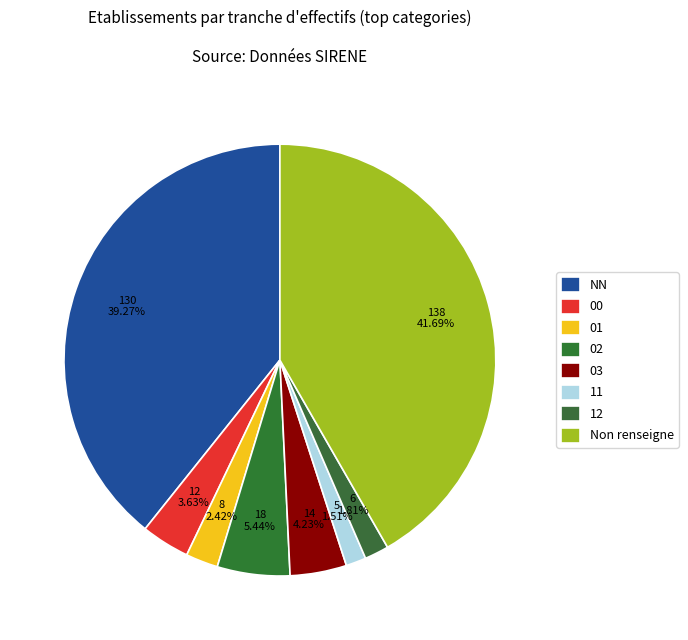

Count the number of slices in the pie.

8